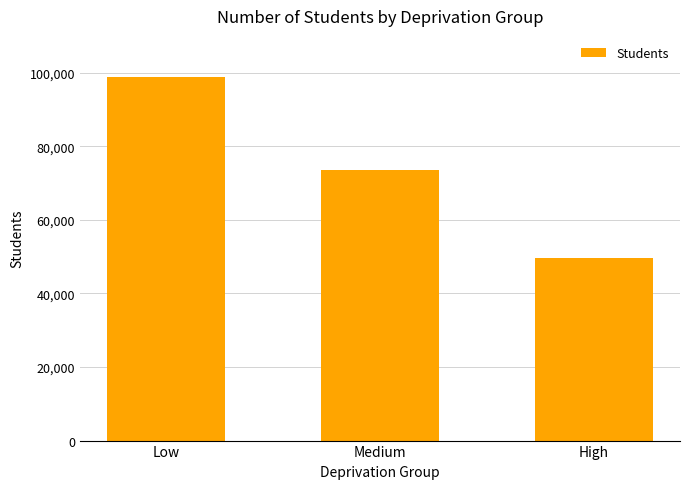

What is the value of the 1st bar from the left?

98849